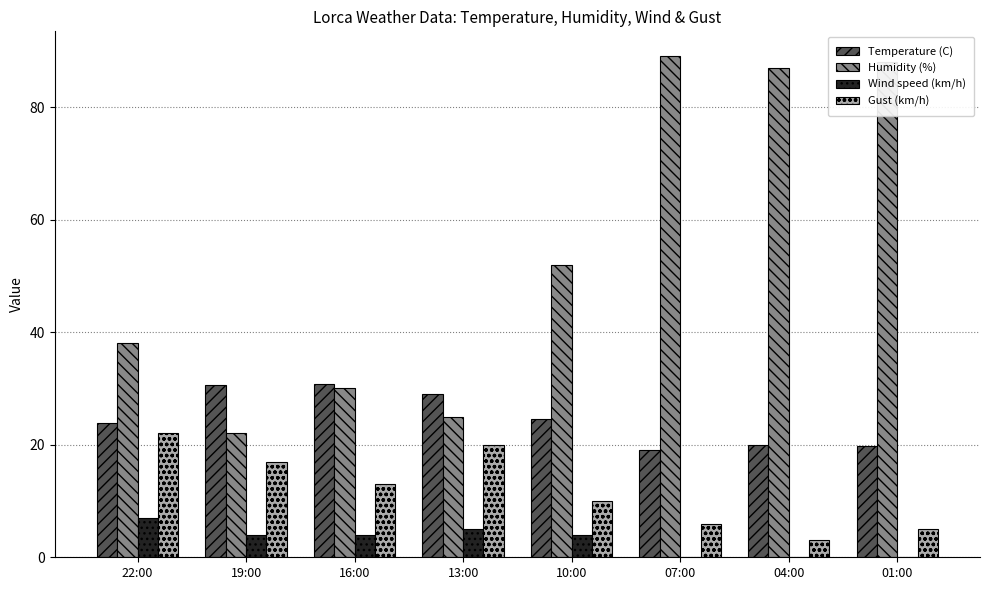

How many data points does each series have?

8